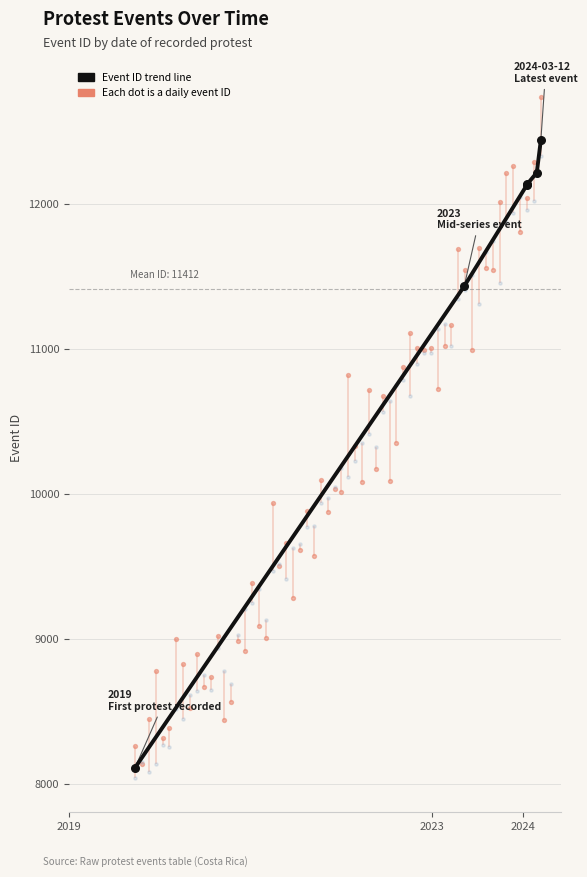

What is the change in value from 2024-02-26 to 2024-03-12?

+226